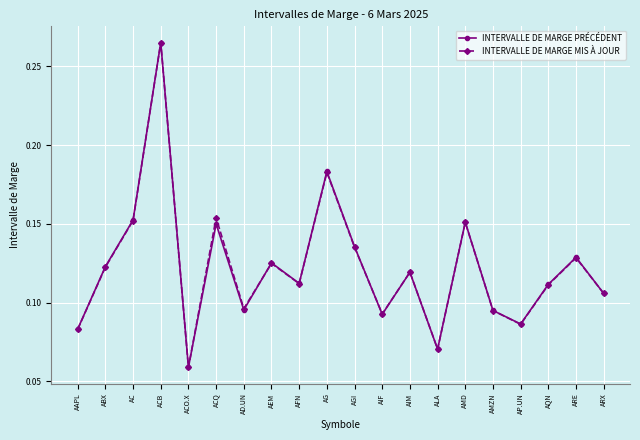

Which series has the widest spread of values?

INTERVALLE DE MARGE MIS À JOUR